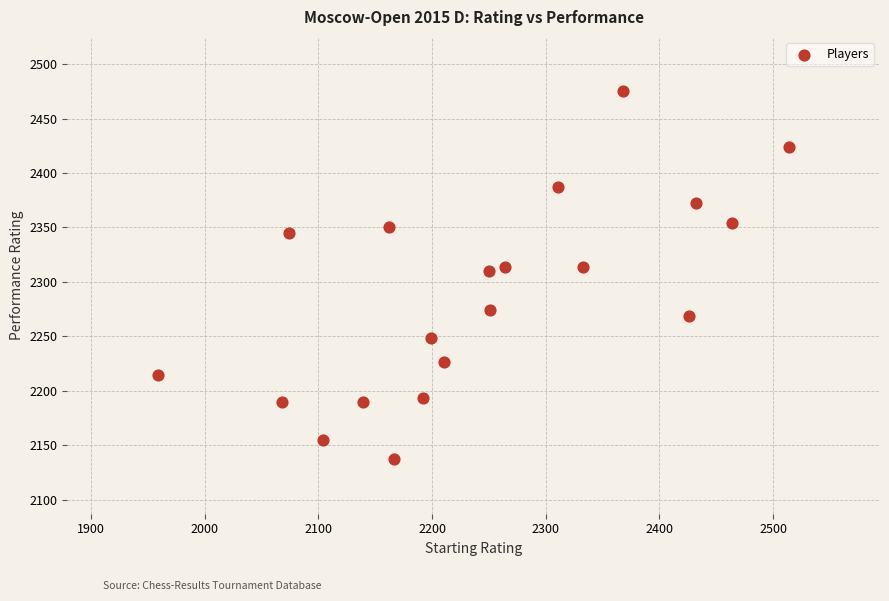

What is the range of Y values (max minus min)?

338